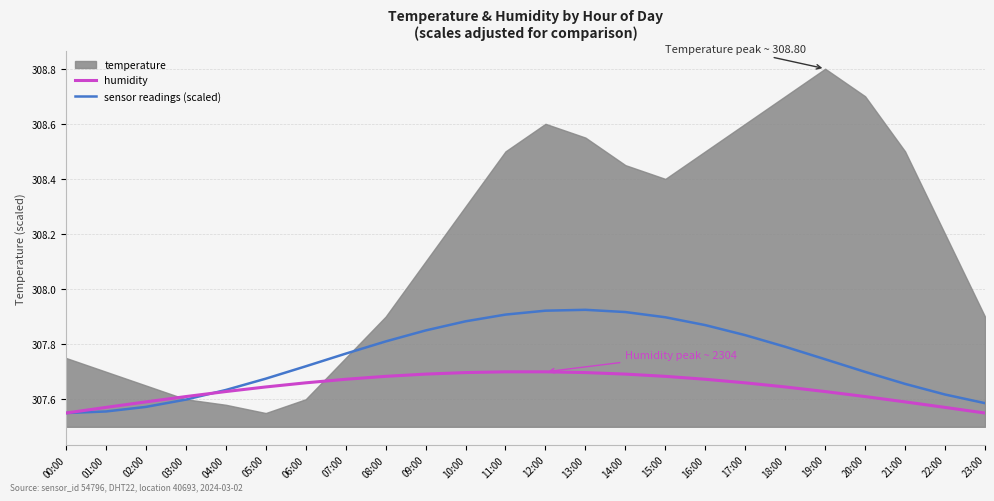

What is the sum of the sensor readings (scaled) values at 05:00 and 02:00?

615.2